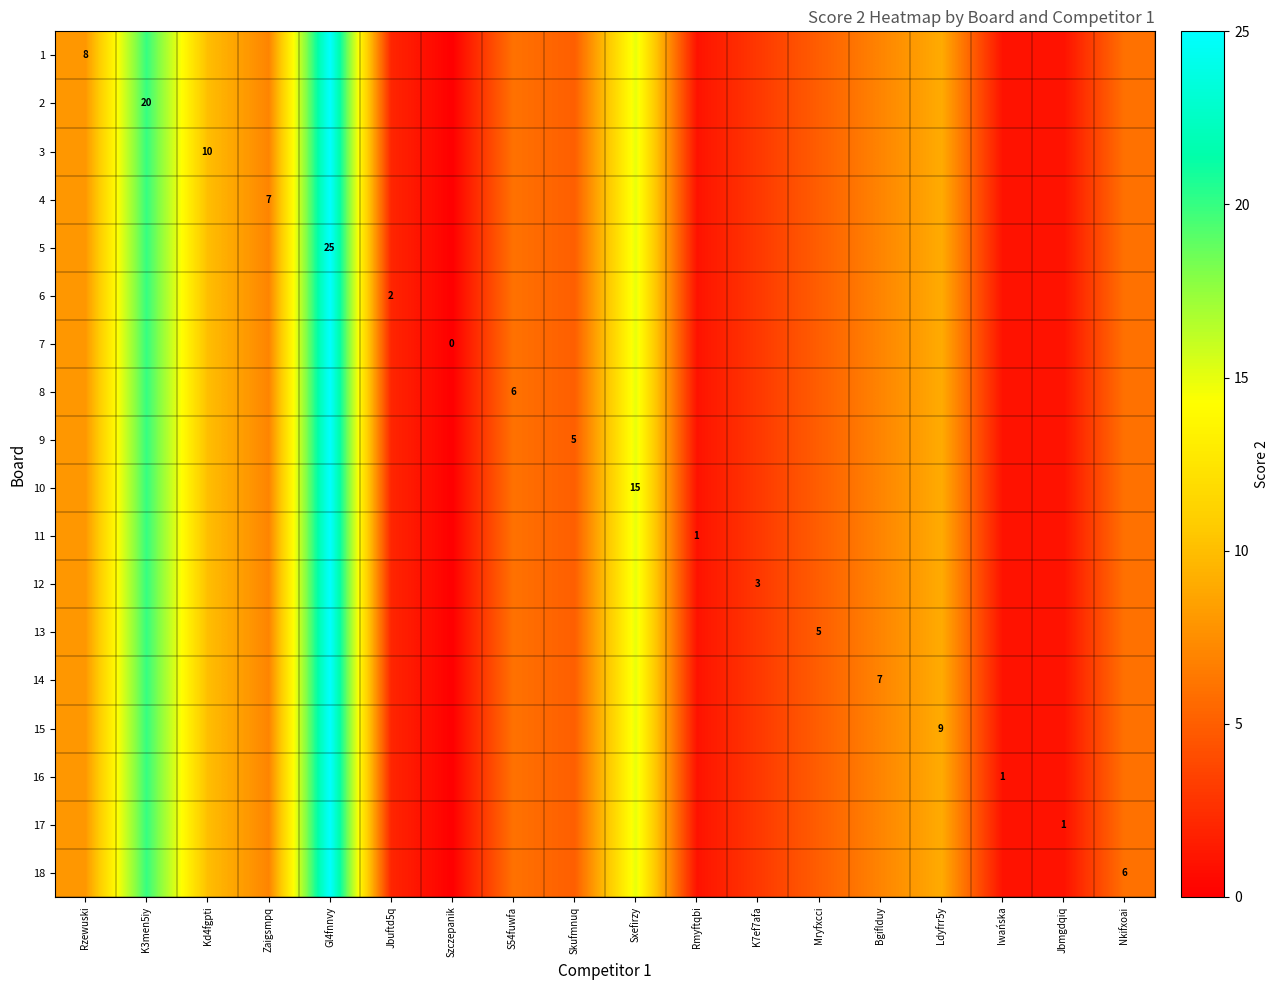

At which label does 8 first exceed 6?

Rzewuski